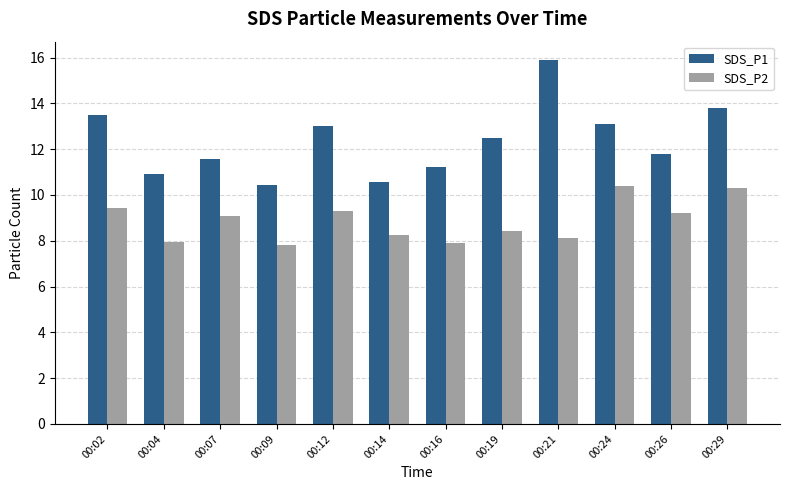

What is the average value of the SDS_P2 series?

8.9